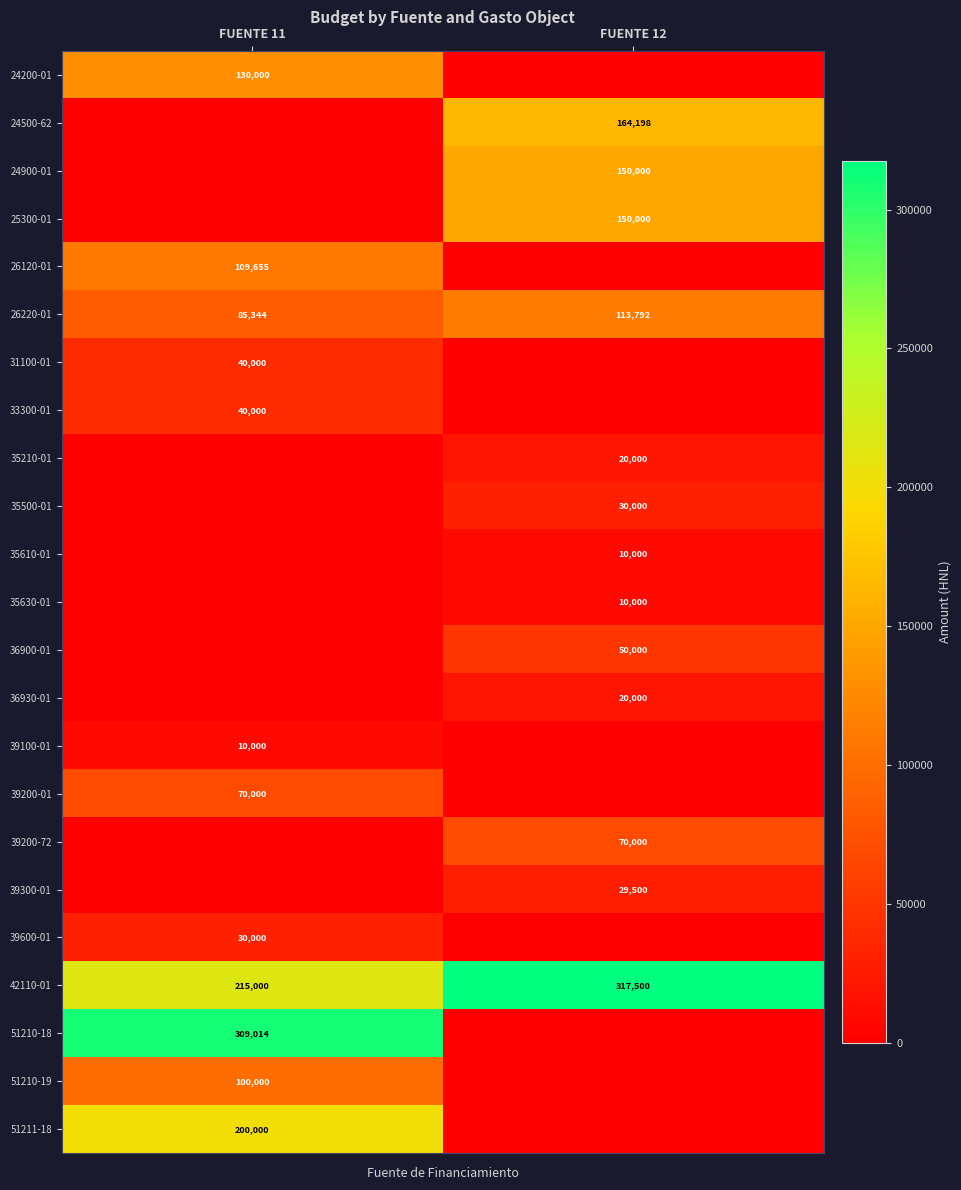

What value does the 42110-01 series have at FUENTE 12, to the nearest 50?

317500